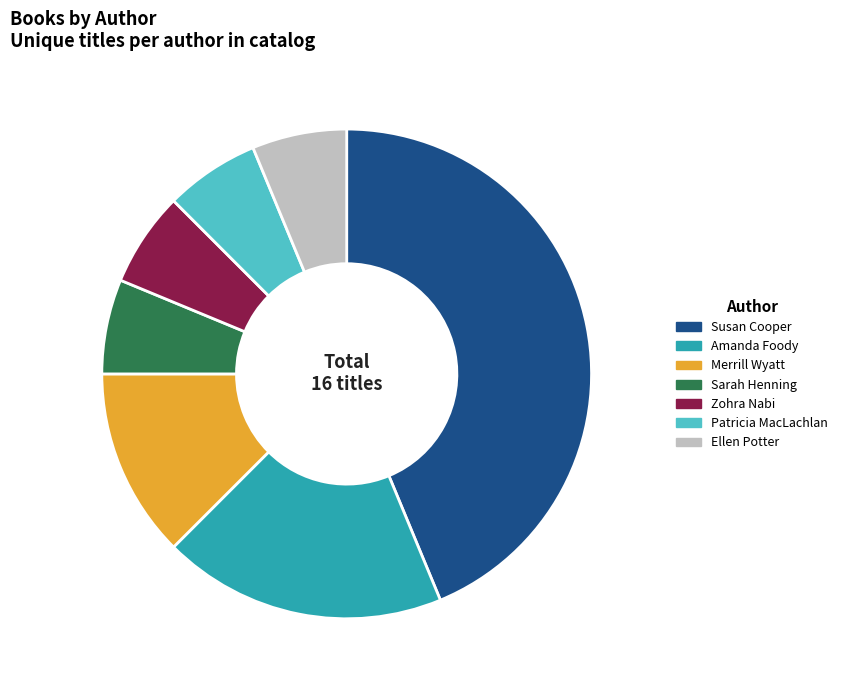

How many segments does this pie chart have?

7